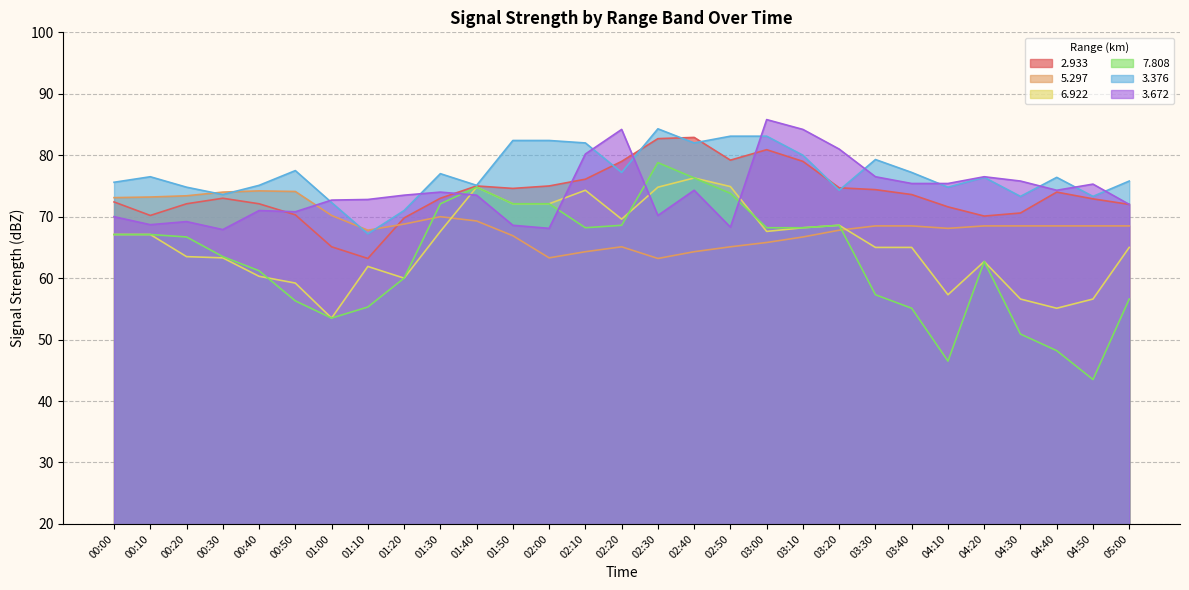

Reading left to right, extract all data points from this chart.

  2.933: 72.4	70.2	72.1	73.0	72.1	70.3	65.1	63.2	69.8	73.0	75.0	74.6	75.0	76.1	79.0	82.7	82.9	79.2	80.9	79.0	74.7	74.4	73.6	71.6	70.1	70.6	74.0	72.9	72.0
  5.297: 73.1	73.2	73.4	74.0	74.2	74.1	70.2	67.8	68.8	70.0	69.3	66.9	63.3	64.3	65.1	63.2	64.3	65.1	65.8	66.7	67.8	68.5	68.5	68.1	68.5	68.5	68.5	68.5	68.5
  6.922: 67.1	67.1	63.5	63.3	60.3	59.2	53.5	61.9	60.0	67.6	74.8	72.1	72.1	74.3	69.6	74.8	76.3	74.9	67.6	68.2	68.6	65.0	65.0	57.3	62.7	56.6	55.1	56.6	65.0
  7.808: 67.1	67.1	66.7	63.5	61.2	56.3	53.5	55.3	60.0	72.1	74.8	72.1	72.1	68.2	68.6	78.8	76.3	73.8	68.2	68.2	68.6	57.3	55.1	46.5	62.7	50.9	48.2	43.5	56.6
  3.376: 75.6	76.5	74.8	73.6	75.1	77.5	72.3	67.2	71.0	77.0	75.1	82.4	82.4	82.0	77.2	84.3	82.0	83.1	83.1	80.0	74.3	79.3	77.2	74.8	76.4	73.3	76.4	73.3	75.8
  3.672: 70.0	68.7	69.2	67.9	71.0	70.8	72.7	72.8	73.5	74.0	73.5	68.6	68.1	80.2	84.2	70.2	74.3	68.3	85.8	84.2	81.0	76.5	75.4	75.4	76.5	75.8	74.3	75.3	72.0